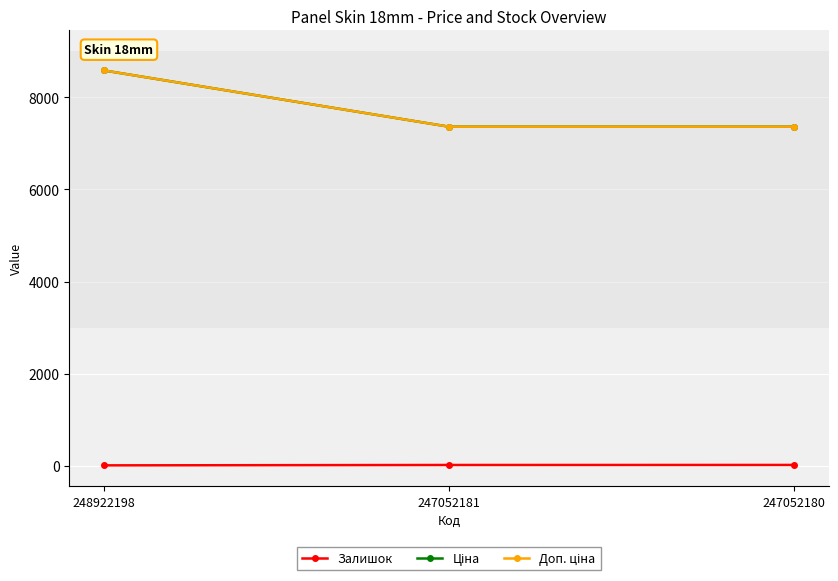

Is this an area chart (filled region under the line)?

No